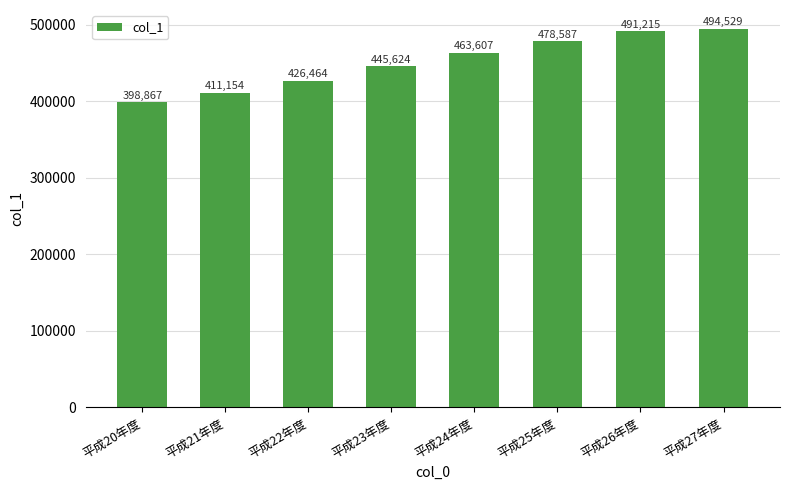

Between 平成22年度 and 平成27年度, which is larger?

平成27年度